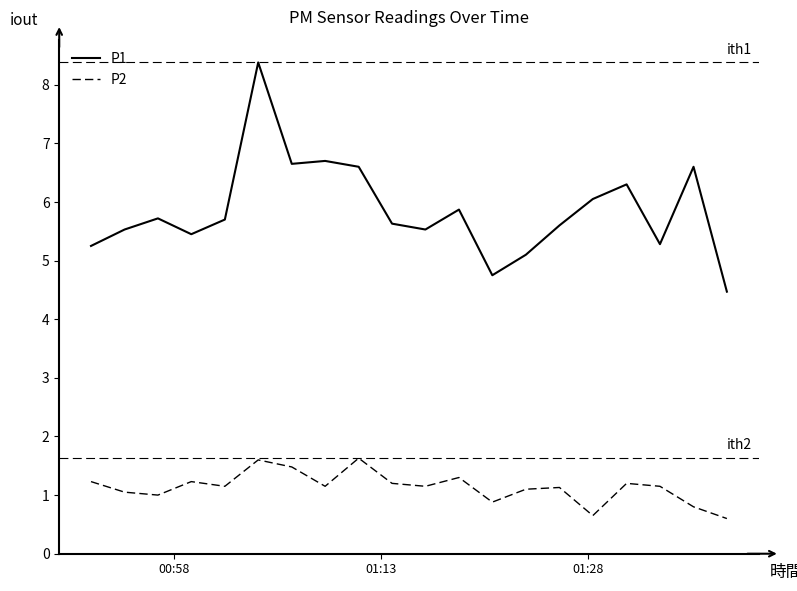

What is the difference between the maximum and minimum values in the P2 series?

1.0